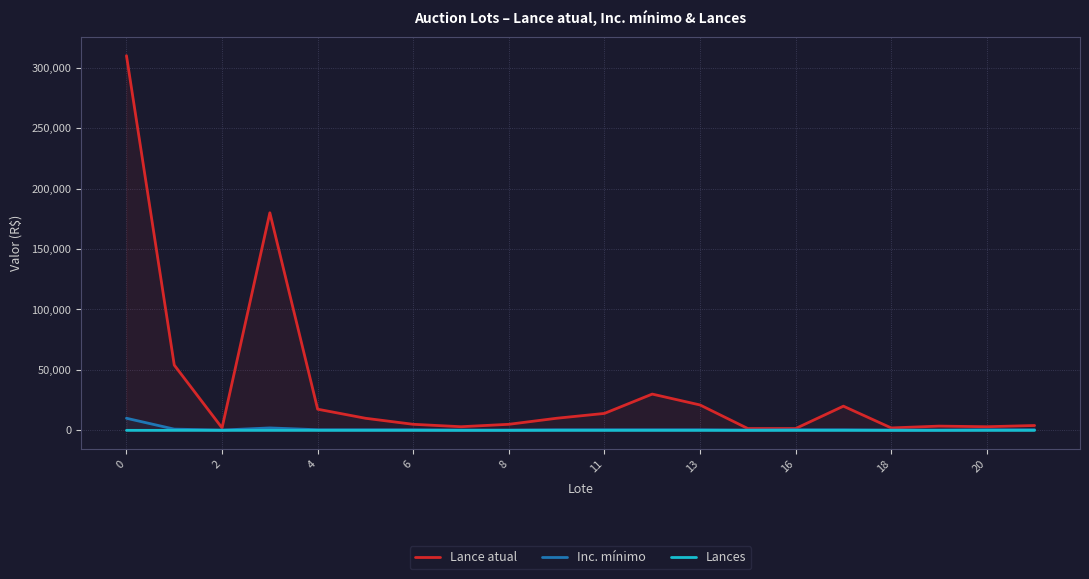

Which series has the largest total across all categories?

Lance atual